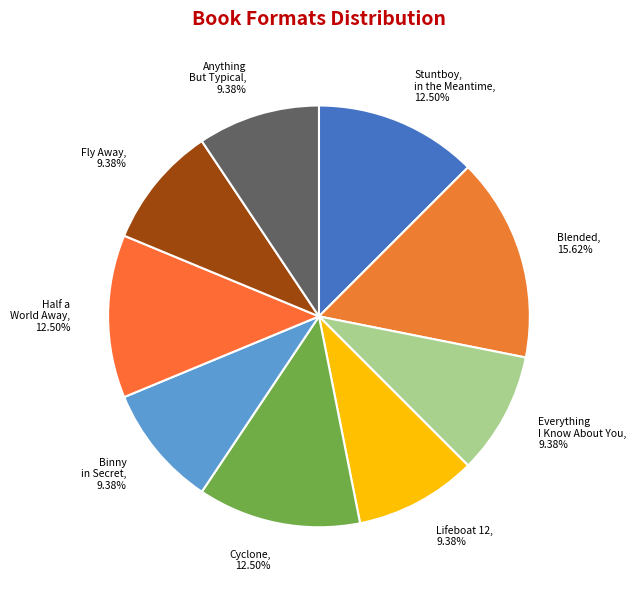

Is there any slice that represents more than half of the pie?

No